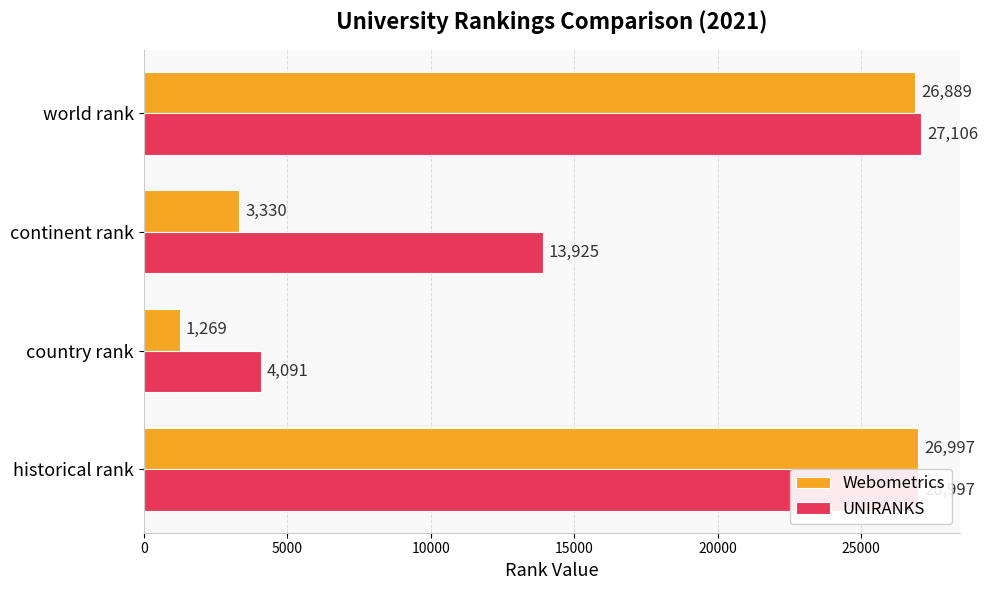

The value of Webometrics at continent rank is 3330.0. True or false?

True